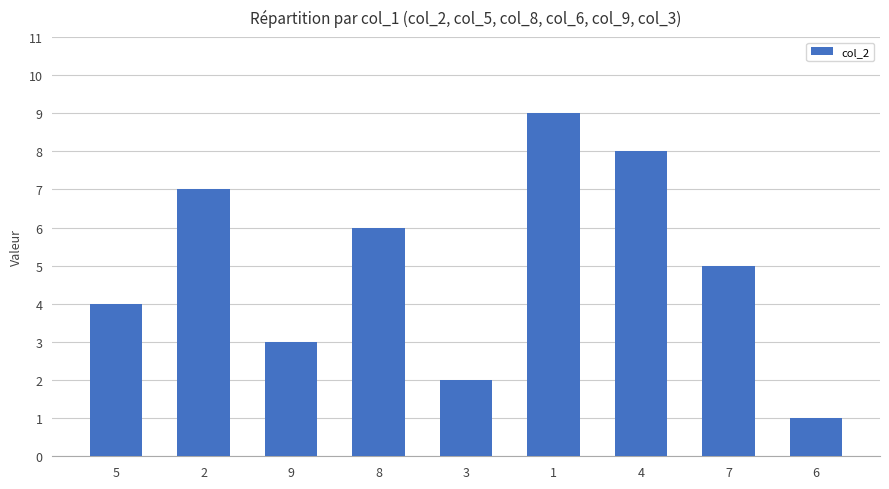

Reading left to right, extract all data points from this chart.

5=4	2=7	9=3	8=6	3=2	1=9	4=8	7=5	6=1